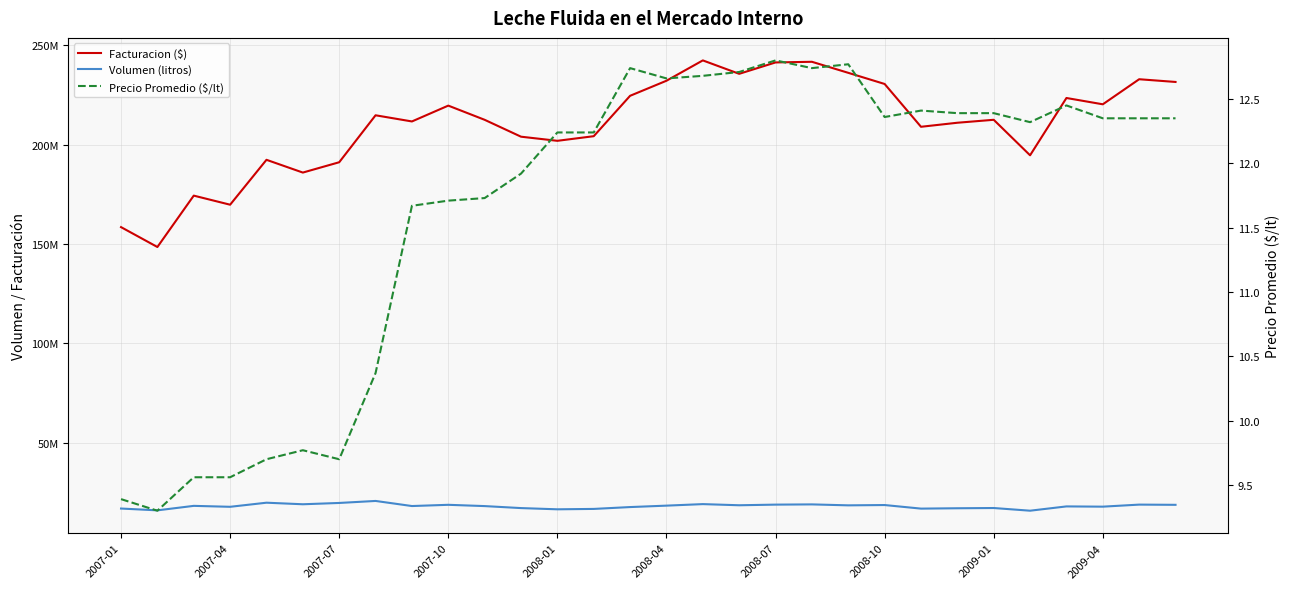

True or false: Facturacion ($) and Volumen (litros) intersect in this chart.

False